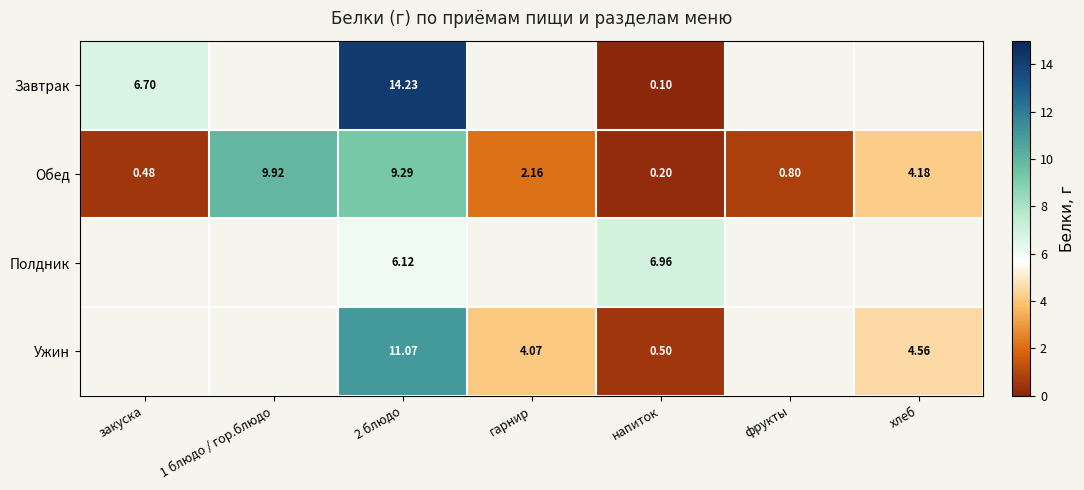

At which label does Обед reach its minimum?

напиток